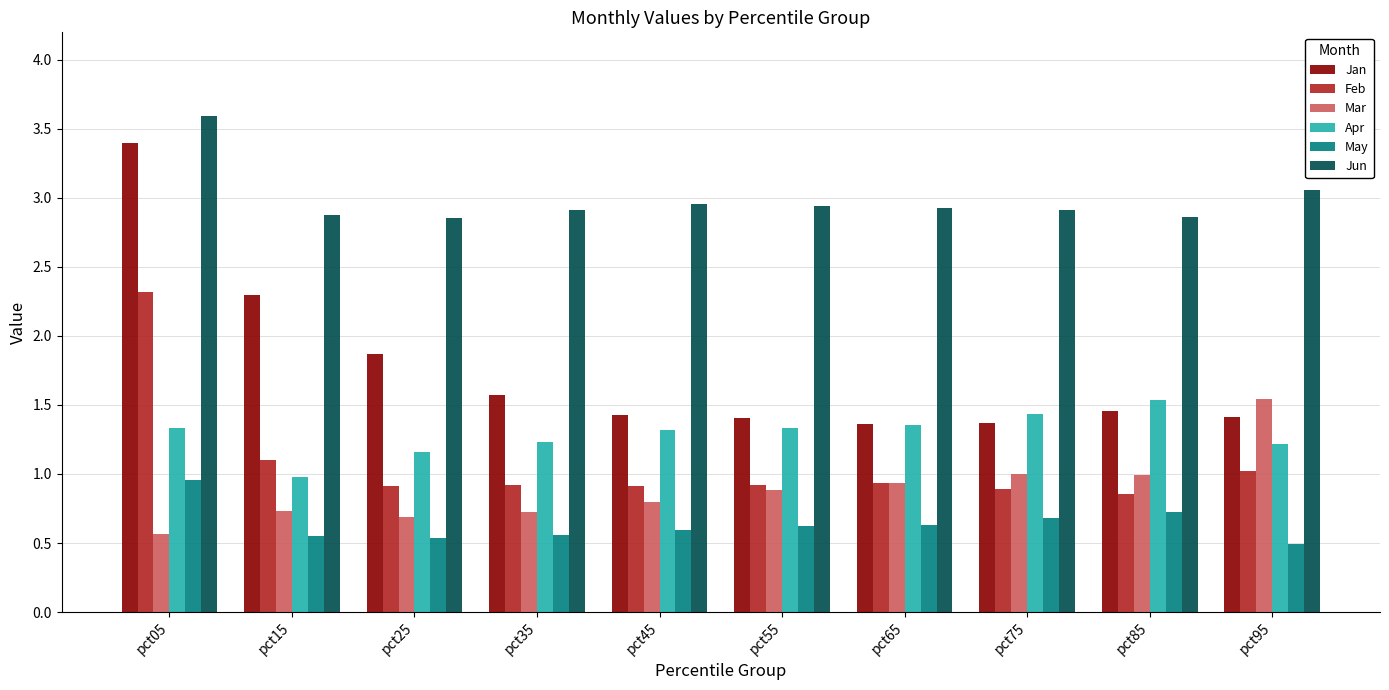

How many bars are there in total?

60